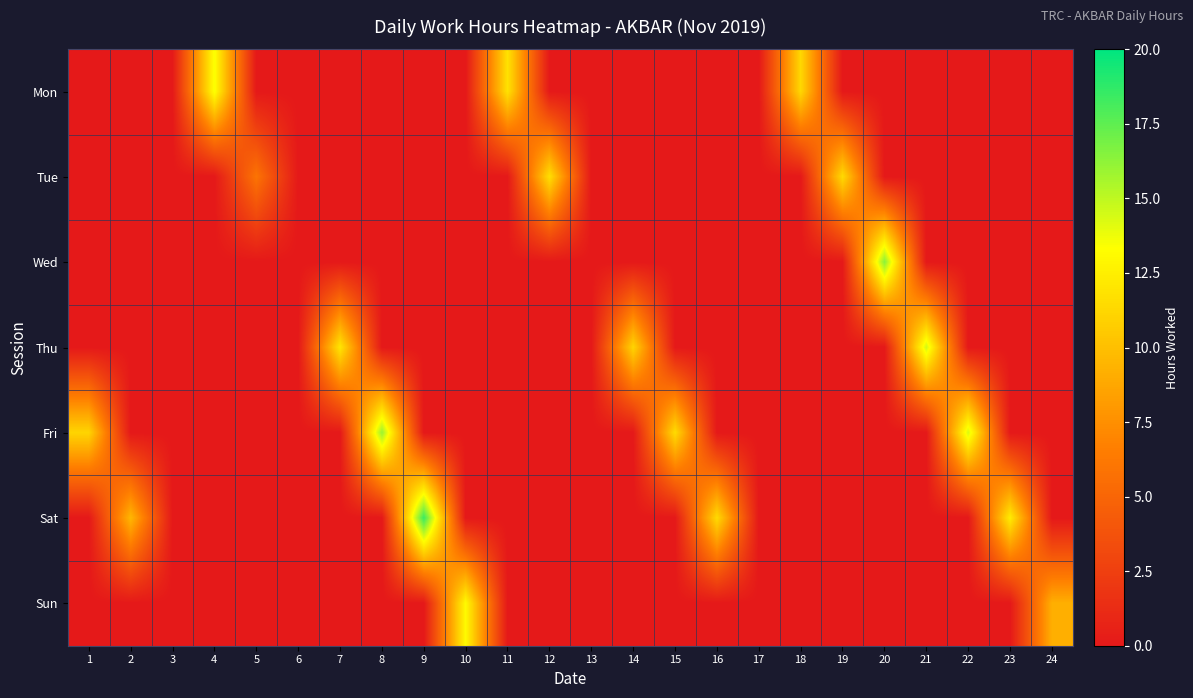

Reading left to right, what are all the values shown in this chart?

Mon: 1=0.0	2=0.0	3=0.0	4=13.5	5=0.0	6=0.0	7=0.0	8=0.0	9=0.0	10=0.0	11=11.9	12=0.0	13=0.0	14=0.0	15=0.0	16=0.0	17=0.0	18=11.3	19=0.0	20=0.0	21=0.0	22=0.0	23=0.0	24=0.0
Tue: 1=0.0	2=0.0	3=0.0	4=0.0	5=5.9	6=0.0	7=0.0	8=0.0	9=0.0	10=0.0	11=0.0	12=11.7	13=0.0	14=0.0	15=0.0	16=0.0	17=0.0	18=0.0	19=11.4	20=0.0	21=0.0	22=0.0	23=0.0	24=0.0
Wed: 1=0.0	2=0.0	3=0.0	4=0.0	5=0.0	6=0.0	7=0.0	8=0.0	9=0.0	10=0.0	11=0.0	12=0.0	13=0.0	14=0.0	15=0.0	16=0.0	17=0.0	18=0.0	19=0.0	20=16.4	21=0.0	22=0.0	23=0.0	24=0.0
Thu: 1=0.0	2=0.0	3=0.0	4=0.0	5=0.0	6=0.0	7=12.1	8=0.0	9=0.0	10=0.0	11=0.0	12=0.0	13=0.0	14=11.1	15=0.0	16=0.0	17=0.0	18=0.0	19=0.0	20=0.0	21=14.5	22=0.0	23=0.0	24=0.0
Fri: 1=11.1	2=0.0	3=0.0	4=0.0	5=0.0	6=0.0	7=0.0	8=16.0	9=0.0	10=0.0	11=0.0	12=0.0	13=0.0	14=0.0	15=11.5	16=0.0	17=0.0	18=0.0	19=0.0	20=0.0	21=0.0	22=14.3	23=0.0	24=0.0
Sat: 1=0.0	2=9.6	3=0.0	4=0.0	5=0.0	6=0.0	7=0.0	8=0.0	9=18.5	10=0.0	11=0.0	12=0.0	13=0.0	14=0.0	15=0.0	16=11.4	17=0.0	18=0.0	19=0.0	20=0.0	21=0.0	22=0.0	23=12.4	24=0.0
Sun: 1=0.0	2=0.0	3=0.0	4=0.0	5=0.0	6=0.0	7=0.0	8=0.0	9=0.0	10=13.1	11=0.0	12=0.0	13=0.0	14=0.0	15=0.0	16=0.0	17=0.0	18=0.0	19=0.0	20=0.0	21=0.0	22=0.0	23=0.0	24=9.2